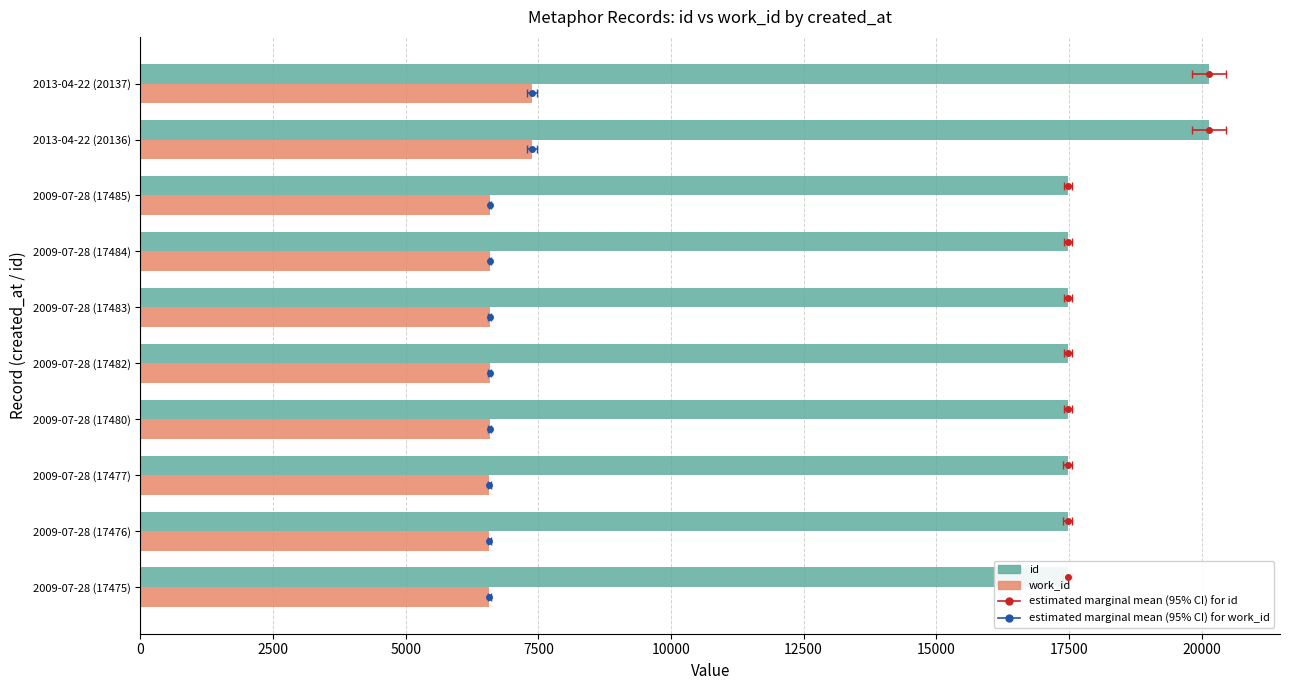

The value of work_id at 2009-07-28 (17483) is 11294. True or false?

False